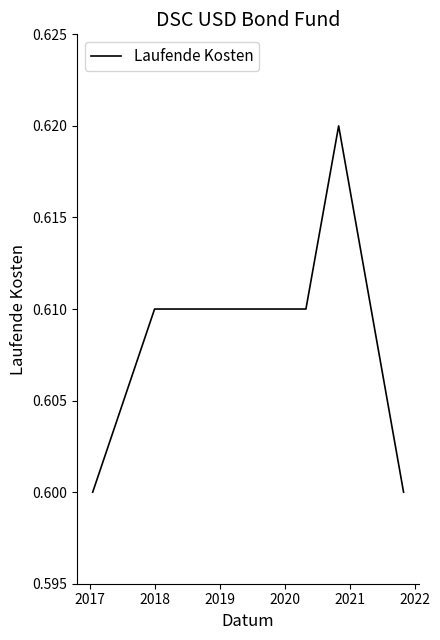

What is the sum of all values?

4.9